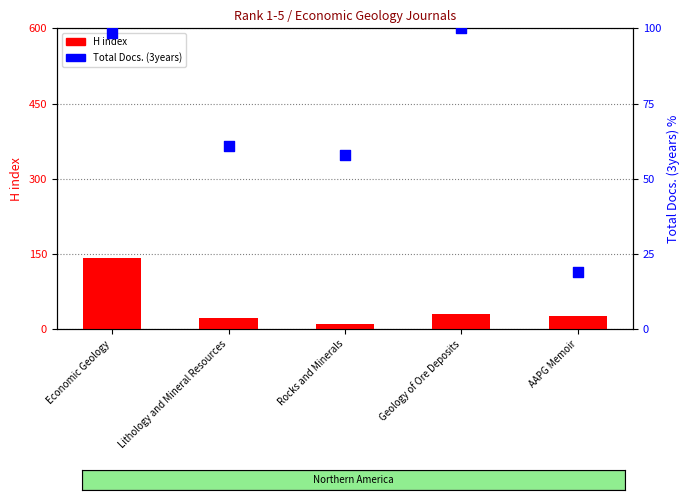

Is the value of H index at Rocks and Minerals greater than the value of Total Docs. (3years) at Geology of Ore Deposits?

No